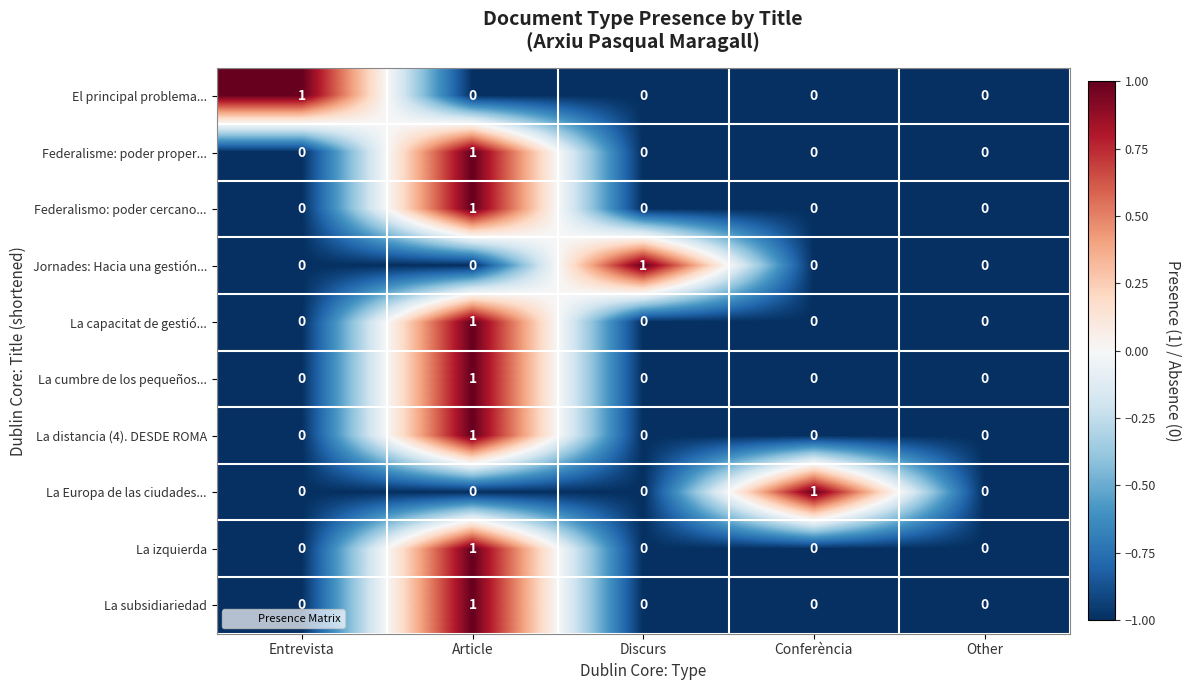

At which category is the sum across all series the highest?

Article